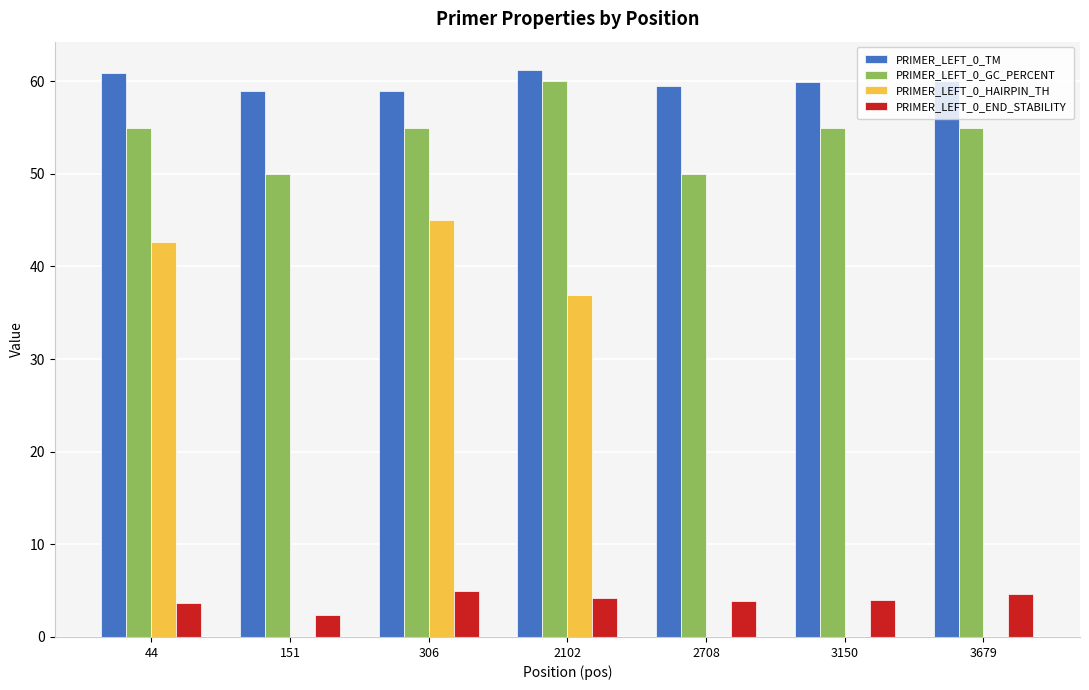

What is the sum of all PRIMER_LEFT_0_END_STABILITY values?

27.8